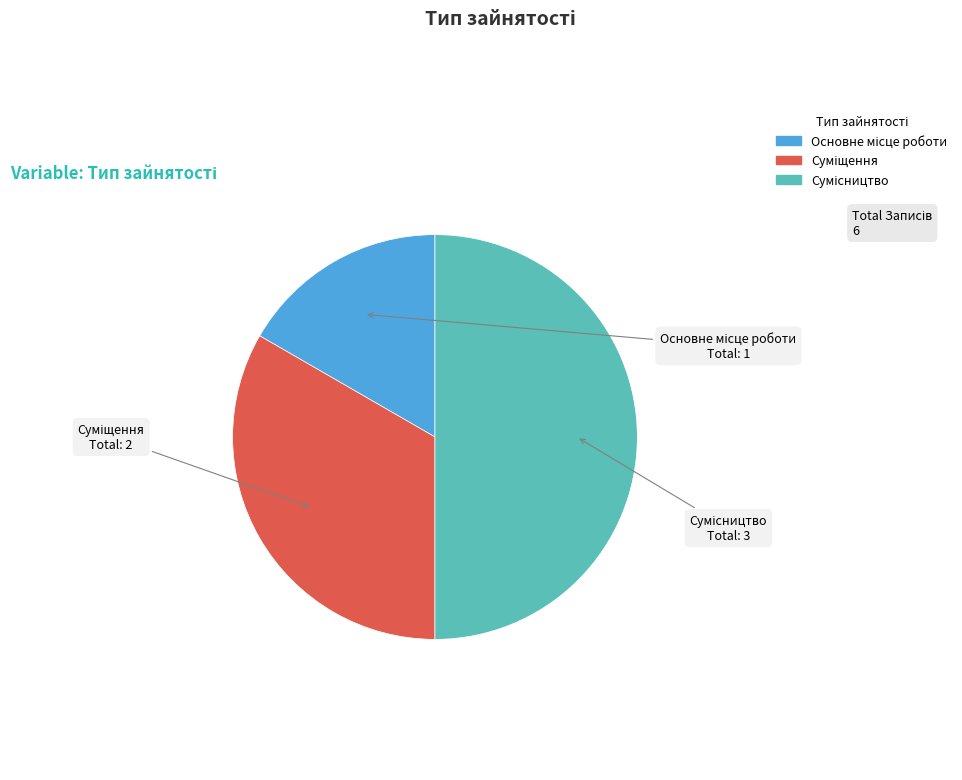

To the nearest percent, what is the average slice percentage?

33%